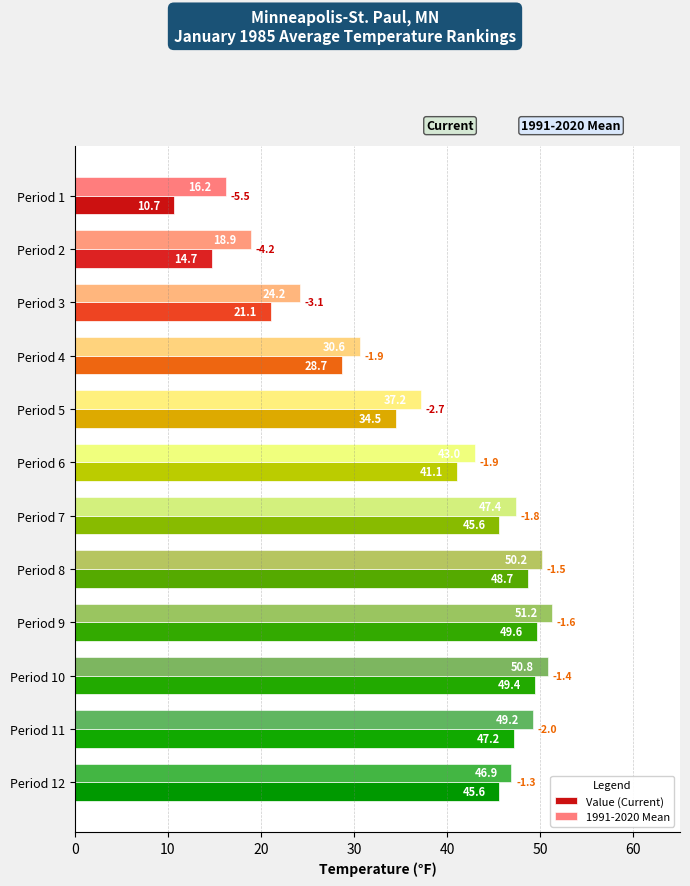

True or false: Value (Current) has a value of 16.2 at Period 6.

False